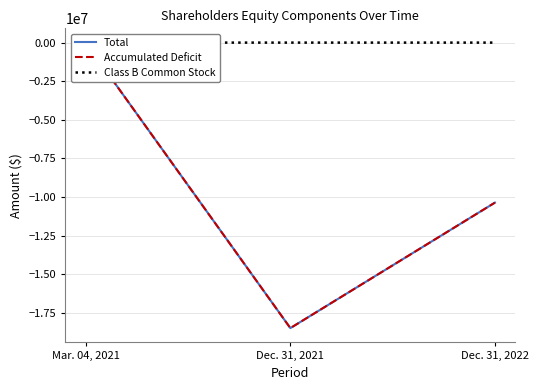

What position from the right is Dec. 31, 2021?

2